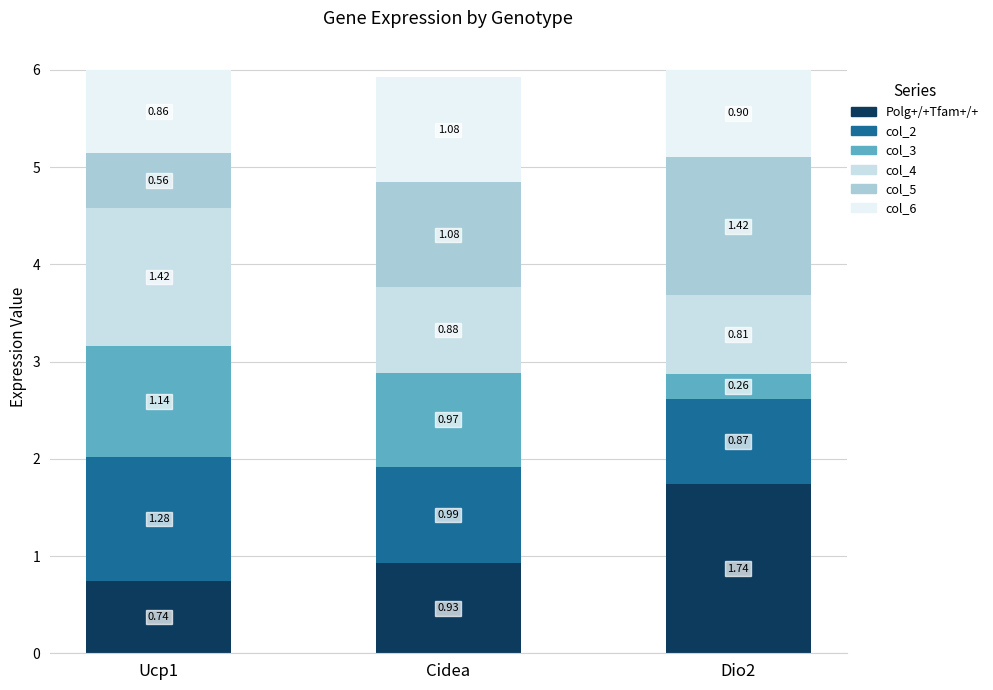

What is the sum of all Polg+/+Tfam+/+ values?

3.4